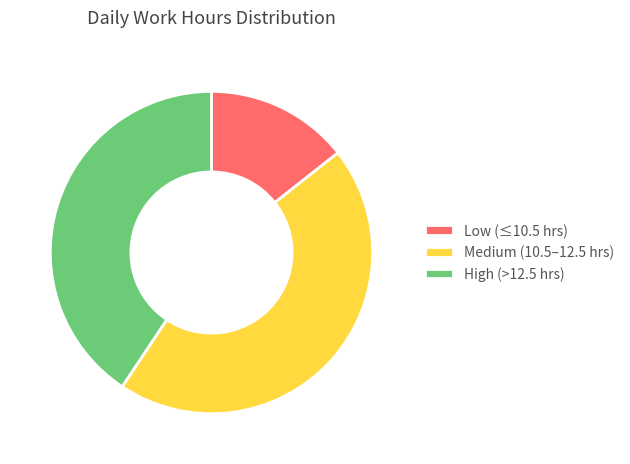

Which category has the biggest portion of the pie?

Medium (10.5–12.5 hrs)